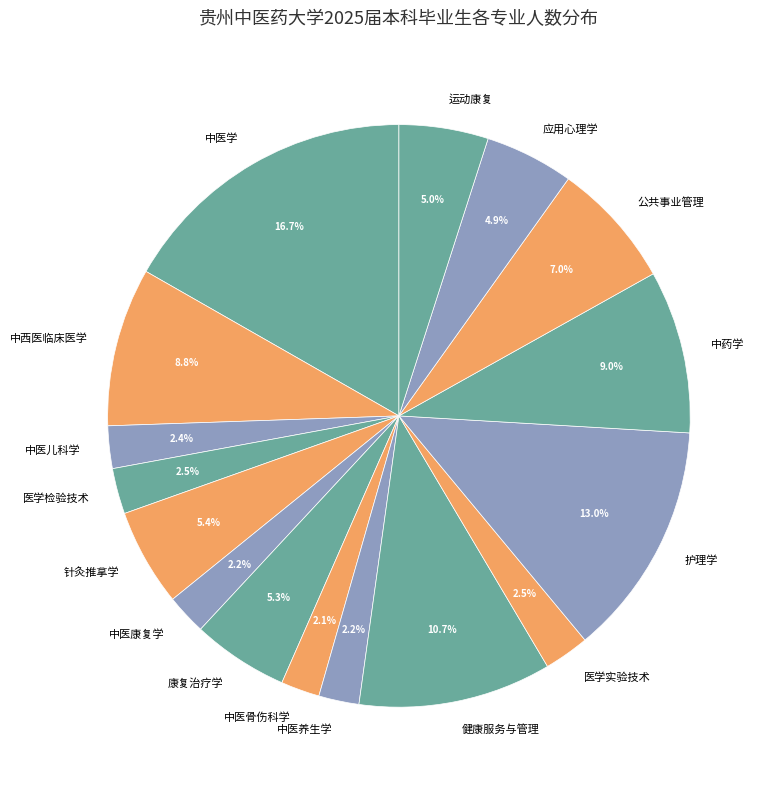

What percentage is the 中医学 slice, to the nearest percent?

17%